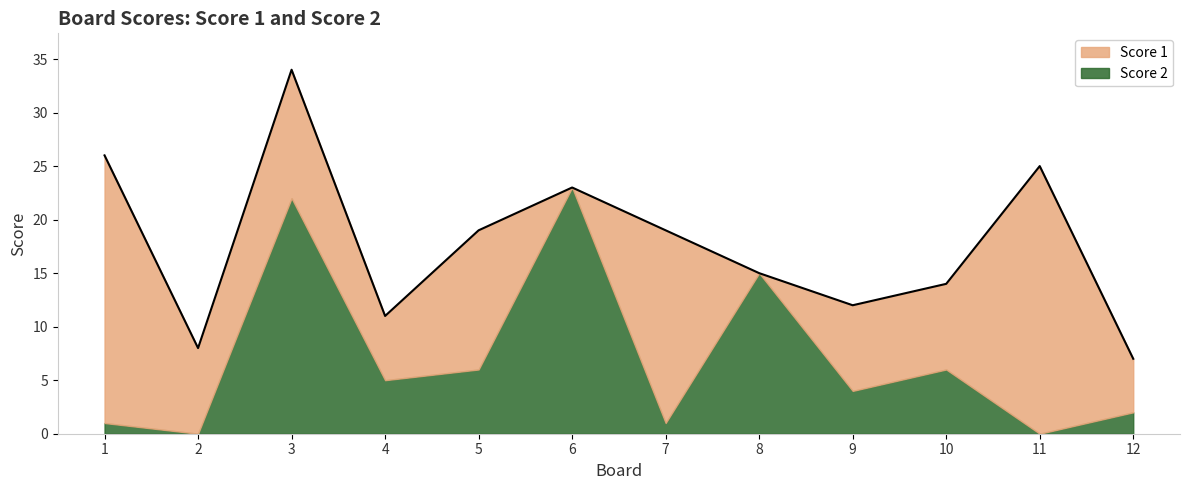

The Score 1 series shows 8 at 2. True or false?

True